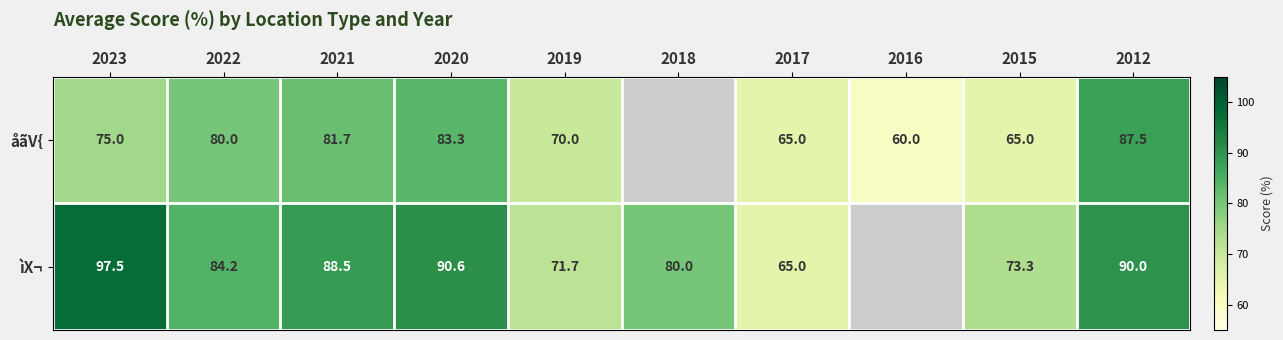

True or false: åãV{ has a value of 113.5 at 2015.

False